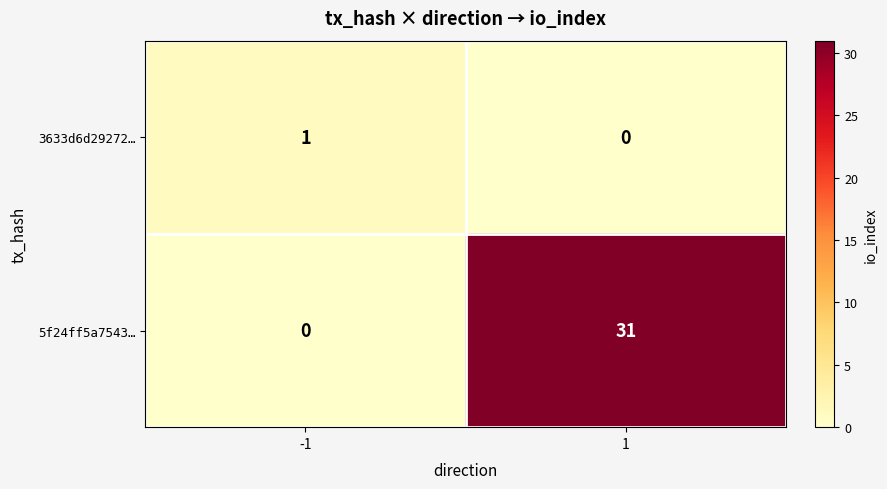

Is it true that 5f24ff5a7543… equals -21 at -1?

False